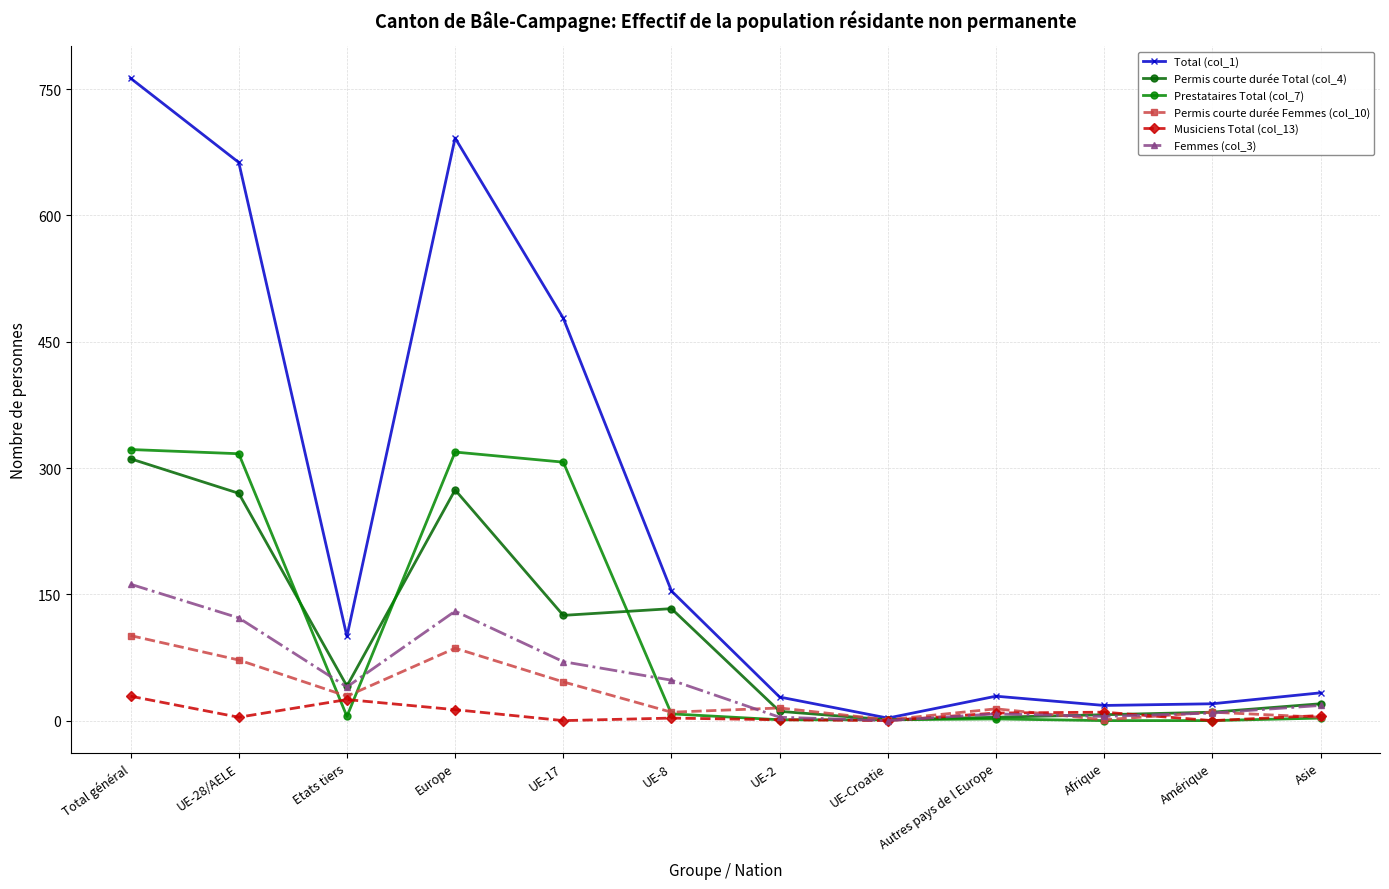

At which label does Permis courte durée Total (col_4) first exceed 41?

Total général